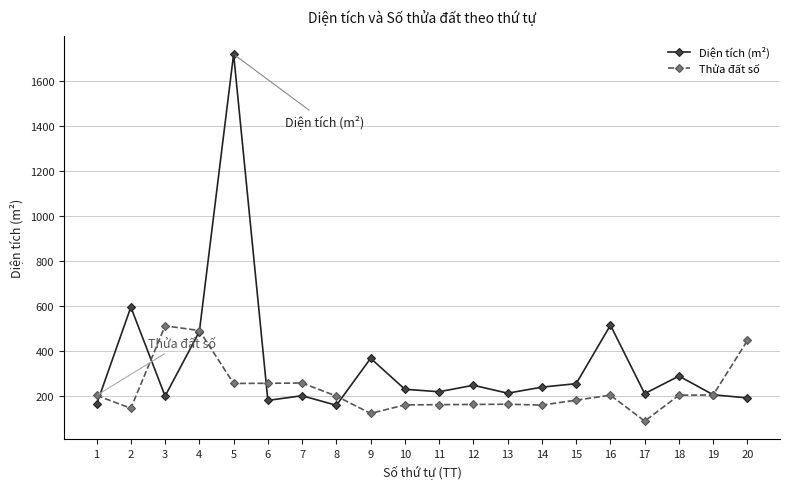

What is the value of the Diện tích (m²) point at the 12th from the left?

248.1